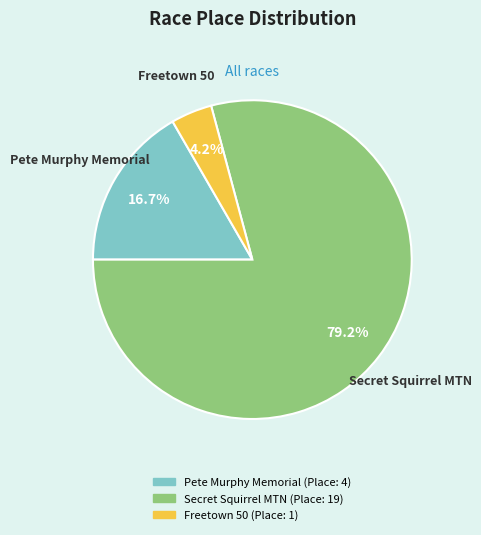

What percentage do Secret Squirrel MTN and Pete Murphy Memorial together represent?

95.8%